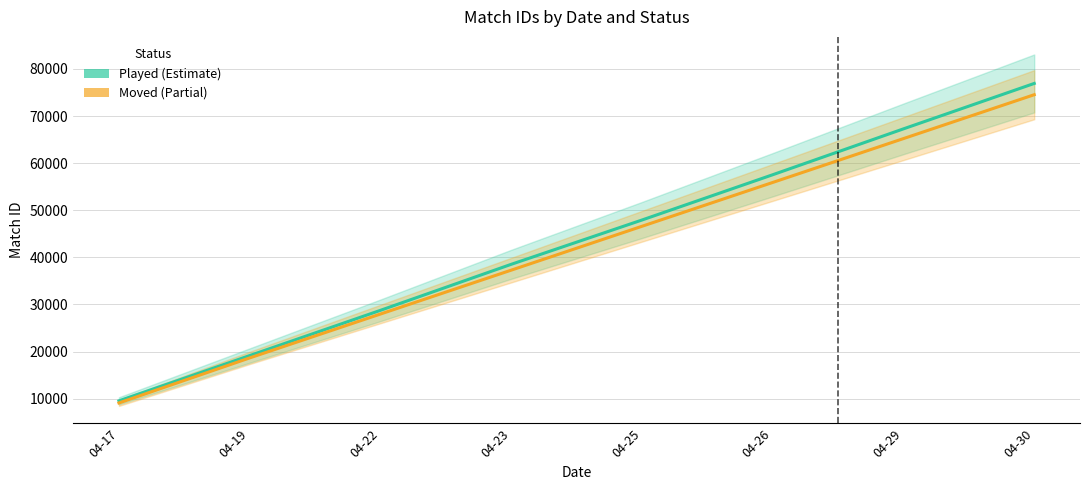

Reading left to right, what are all the values shown in this chart?

Played: 04-17=9524.0	04-19=19140.3	04-22=28747.3	04-23=38519.3	04-25=47926.3	04-26=57542.7	04-29=67286.7	04-30=76930.7
Moved: 04-17=9083.0	04-19=18644.0	04-22=27961.3	04-23=37278.7	04-25=46596.0	04-26=55904.0	04-29=65221.3	04-30=74538.7